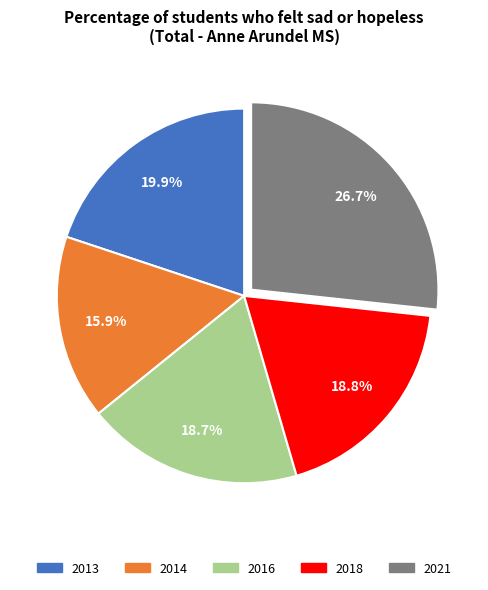

How many segments does this pie chart have?

5